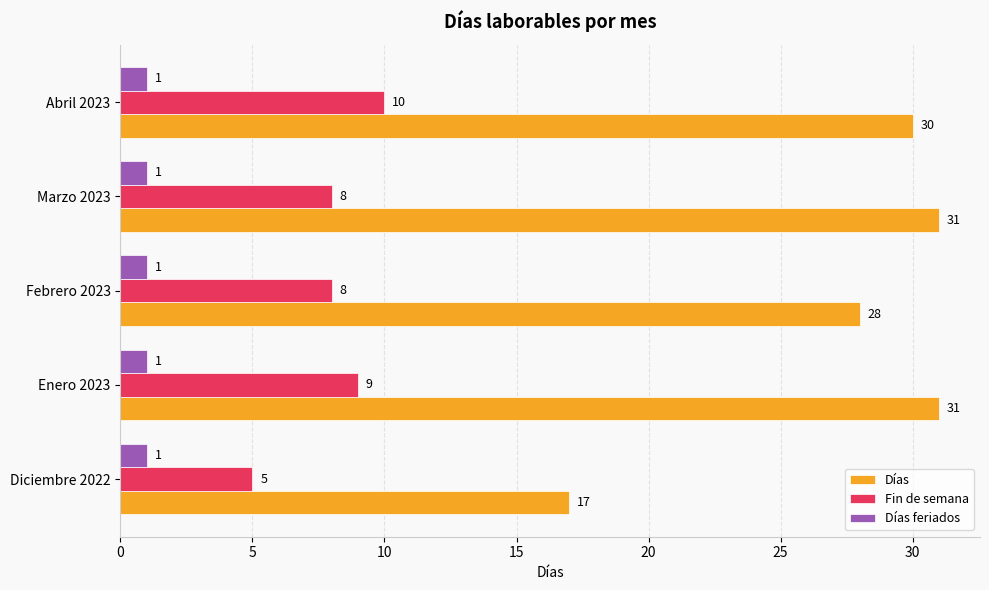

The value of Días at Febrero 2023 is 19. True or false?

False